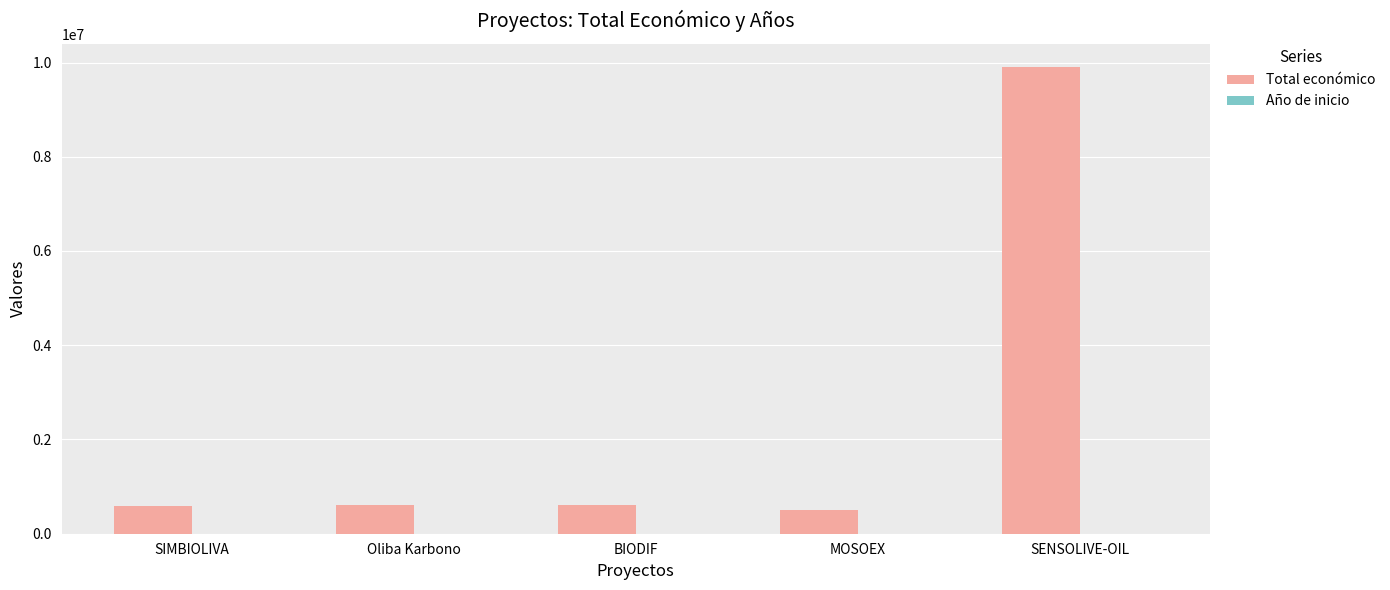

What is the spread (max minus min) of values at BIODIF?

597903